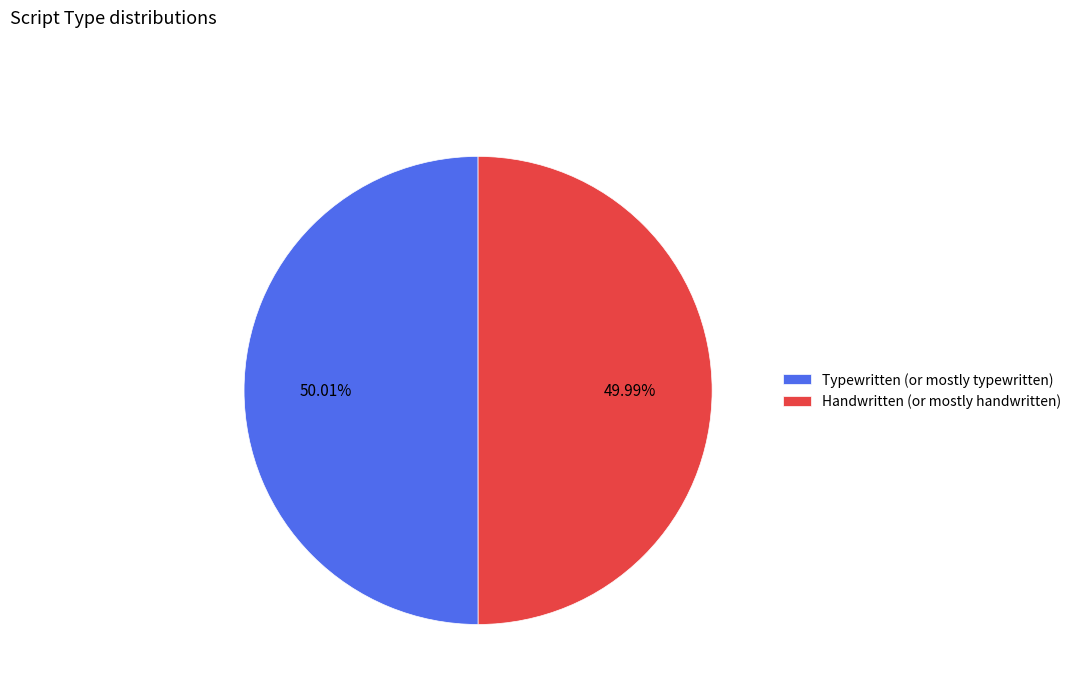

Do Typewritten (or mostly typewritten) and Handwritten (or mostly handwritten) together represent more than half of the pie?

Yes